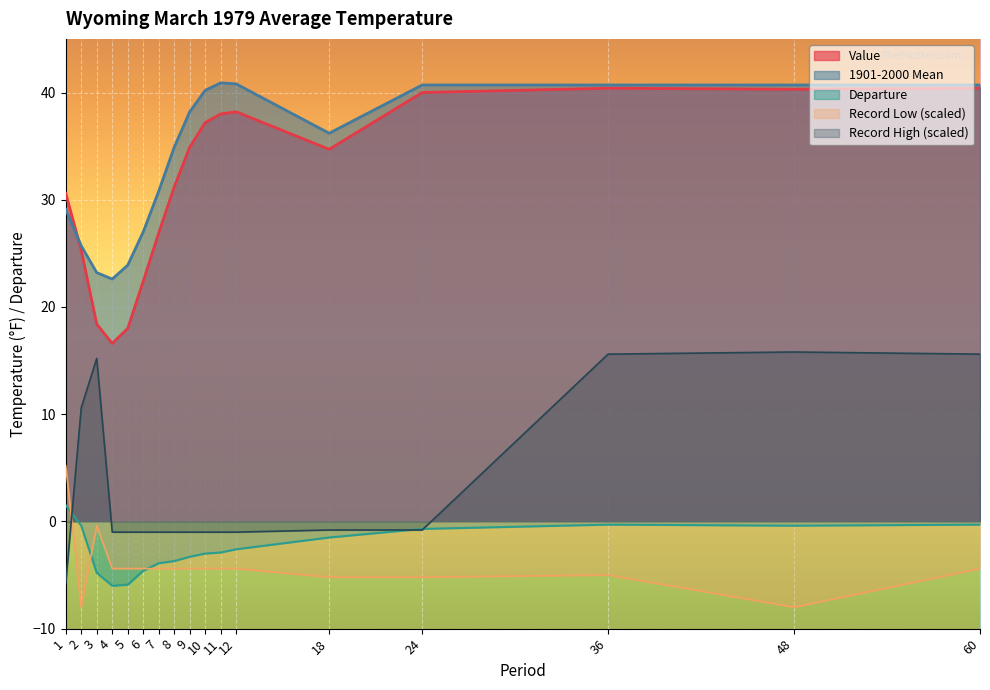

True or false: Departure and 1901-2000 Mean intersect in this chart.

False